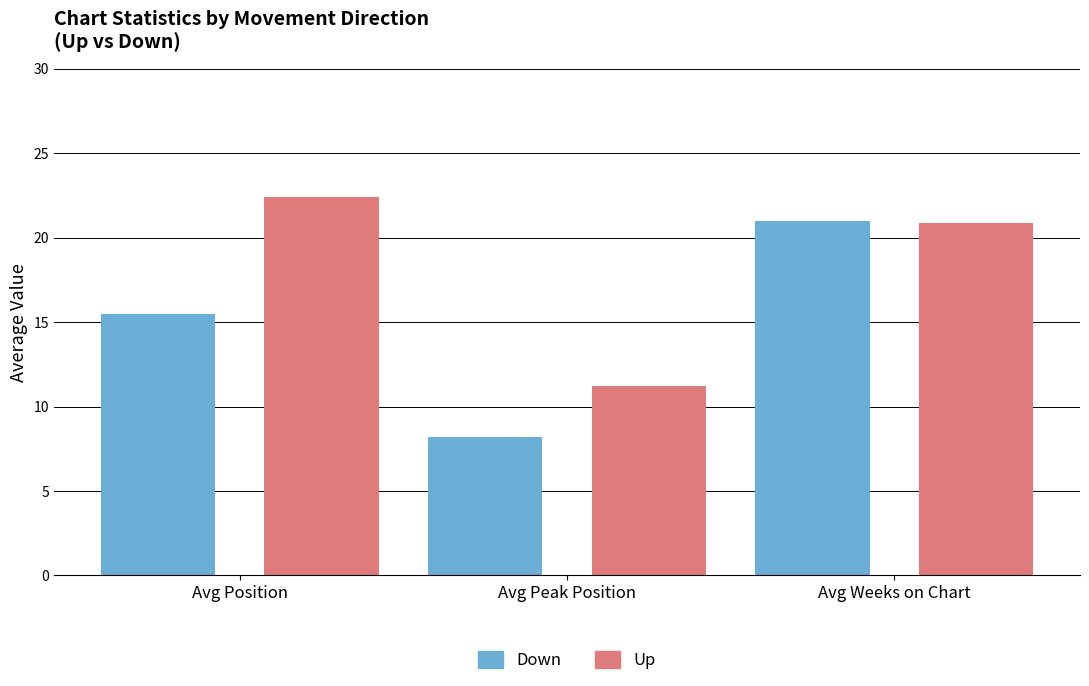

Read the Up value at Avg Position.

22.4